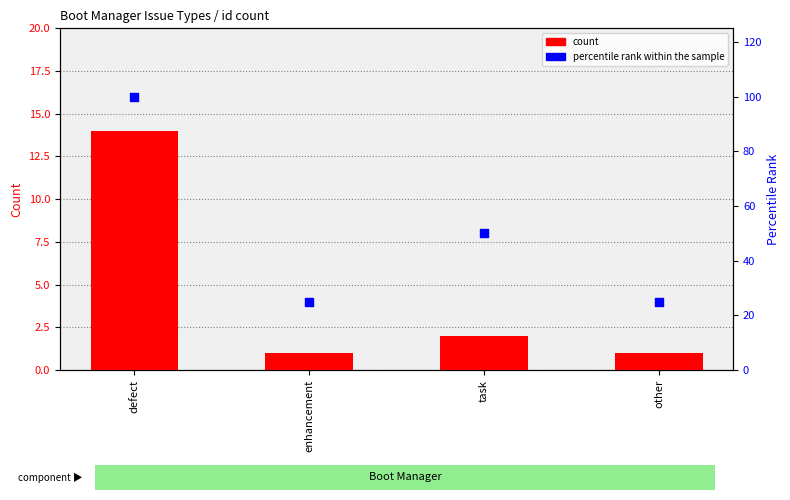

What are all the series names shown in the legend?

count, percentile rank within the sample